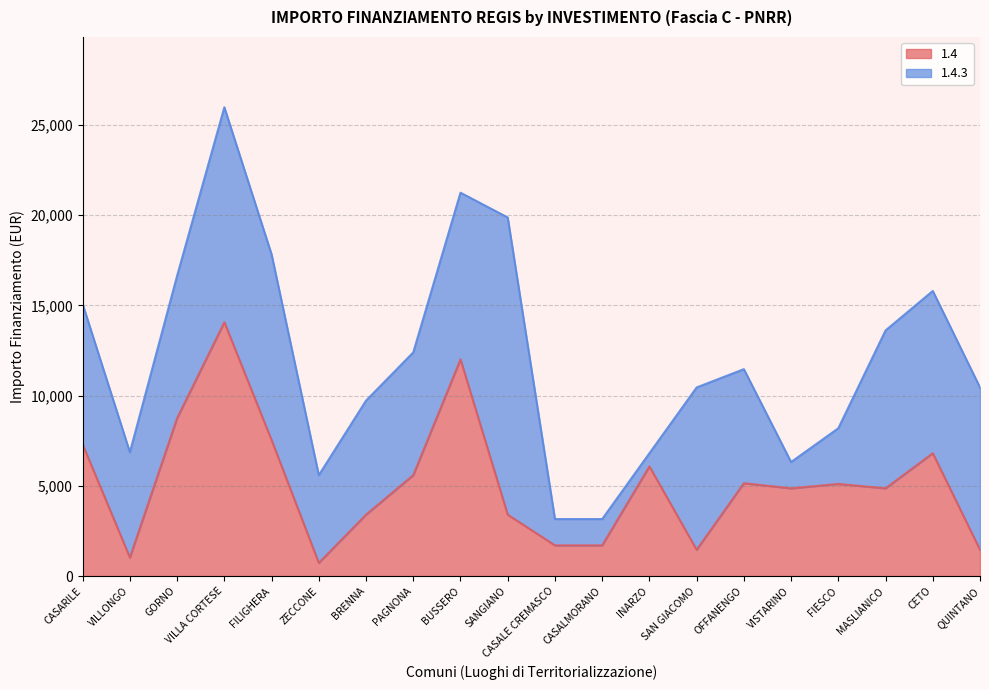

True or false: the data shows 4860 at VISTARINO.

True